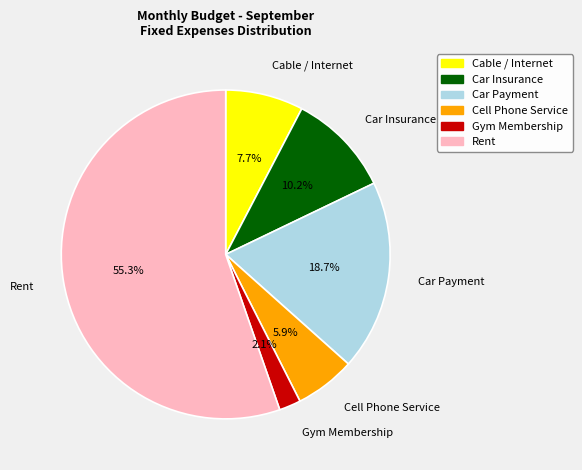

How many segments does this pie chart have?

6